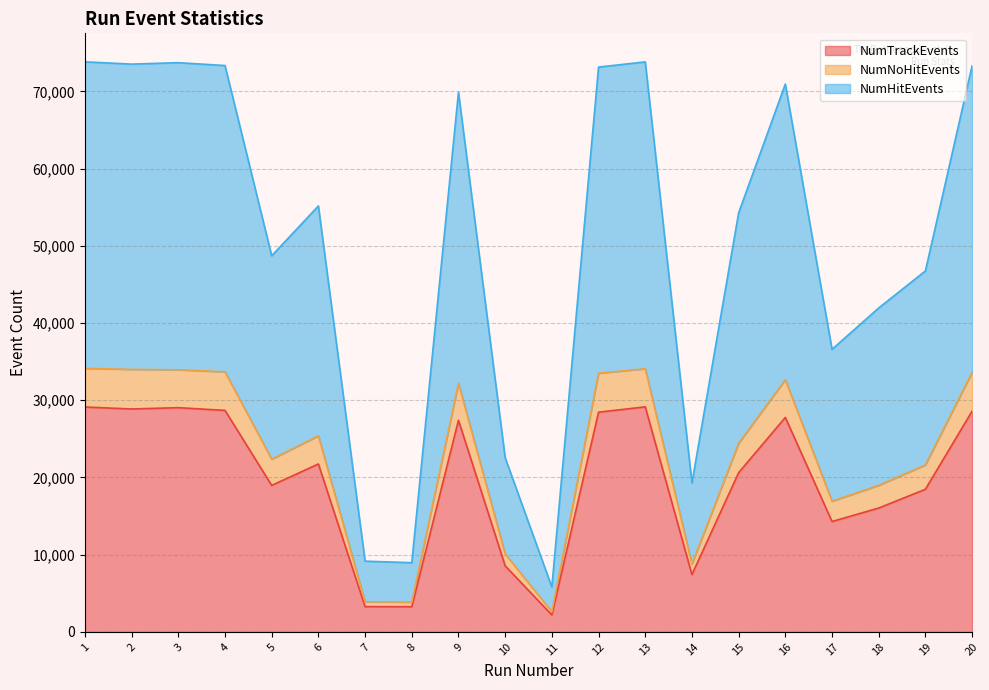

True or false: NumHitEvents and NumTrackEvents intersect in this chart.

False